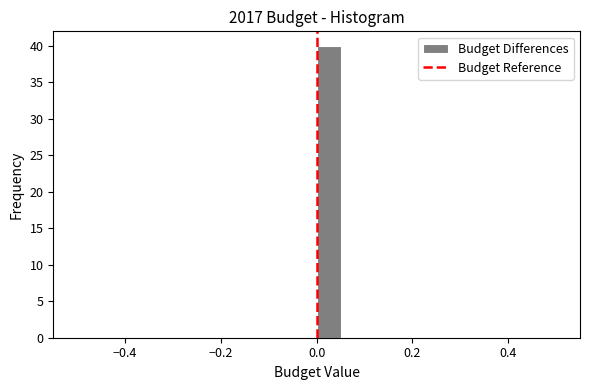

Read against the x-axis, roughly where is the centre of the tallest bar?

0.02